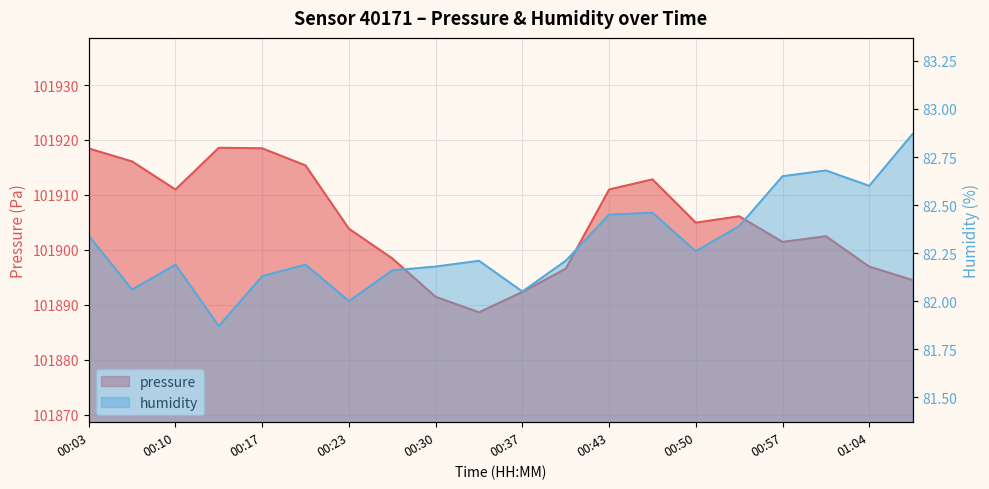

What is the total value across all series at 00:30?

101973.6